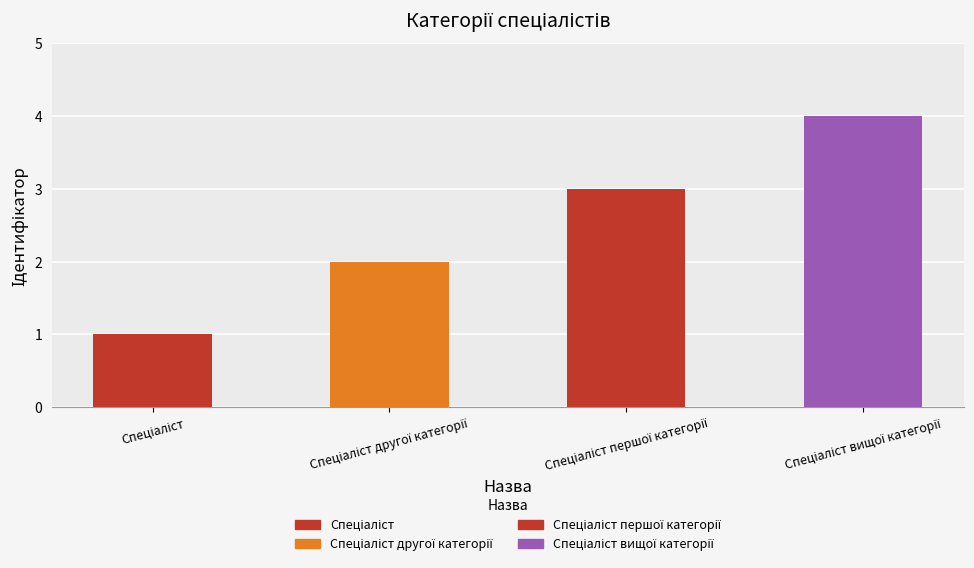

What is the greatest value displayed?

4